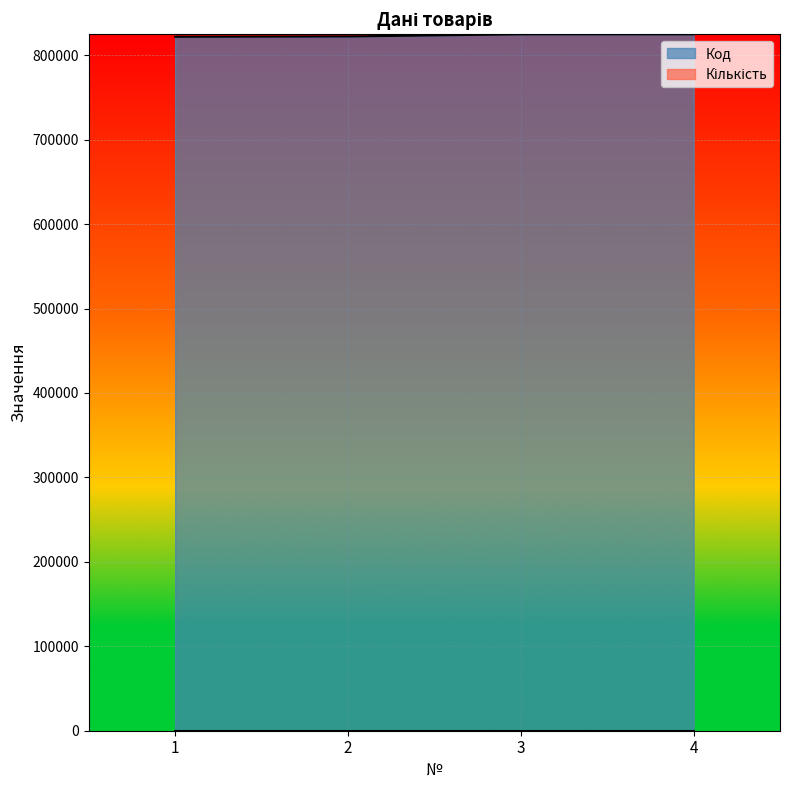

How many lines are shown in the chart?

2